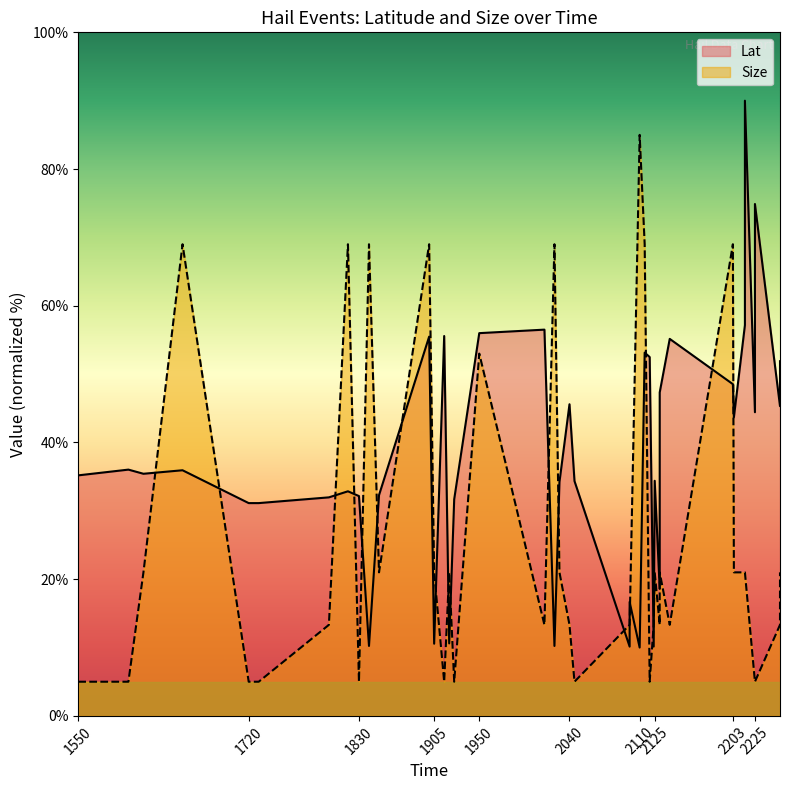

Rank the series by their maximum value, from highest to lowest.

Lat, Size